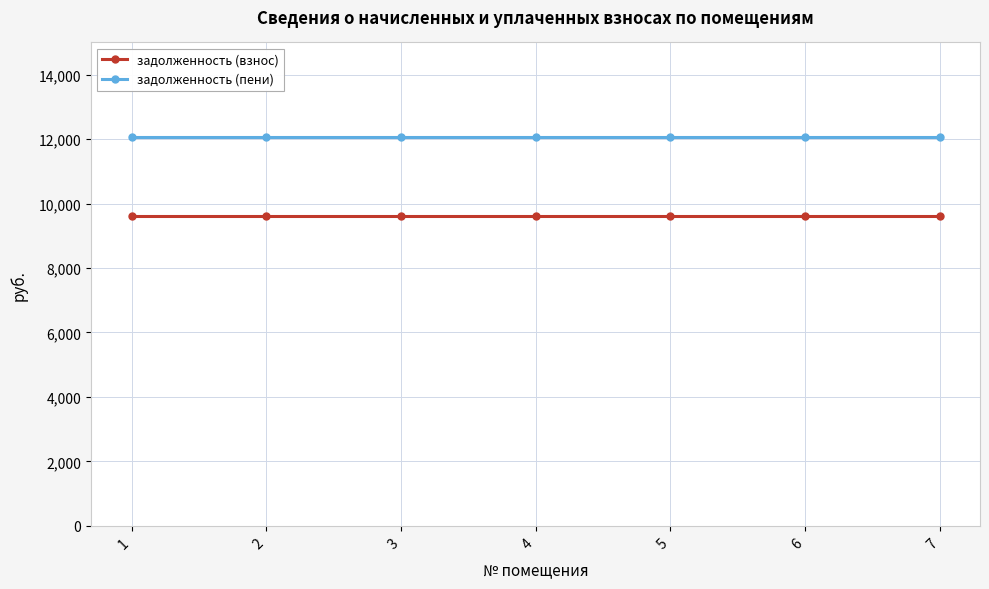

At 7, list the series in order from smallest to largest.

задолженность (взнос), задолженность (пени)